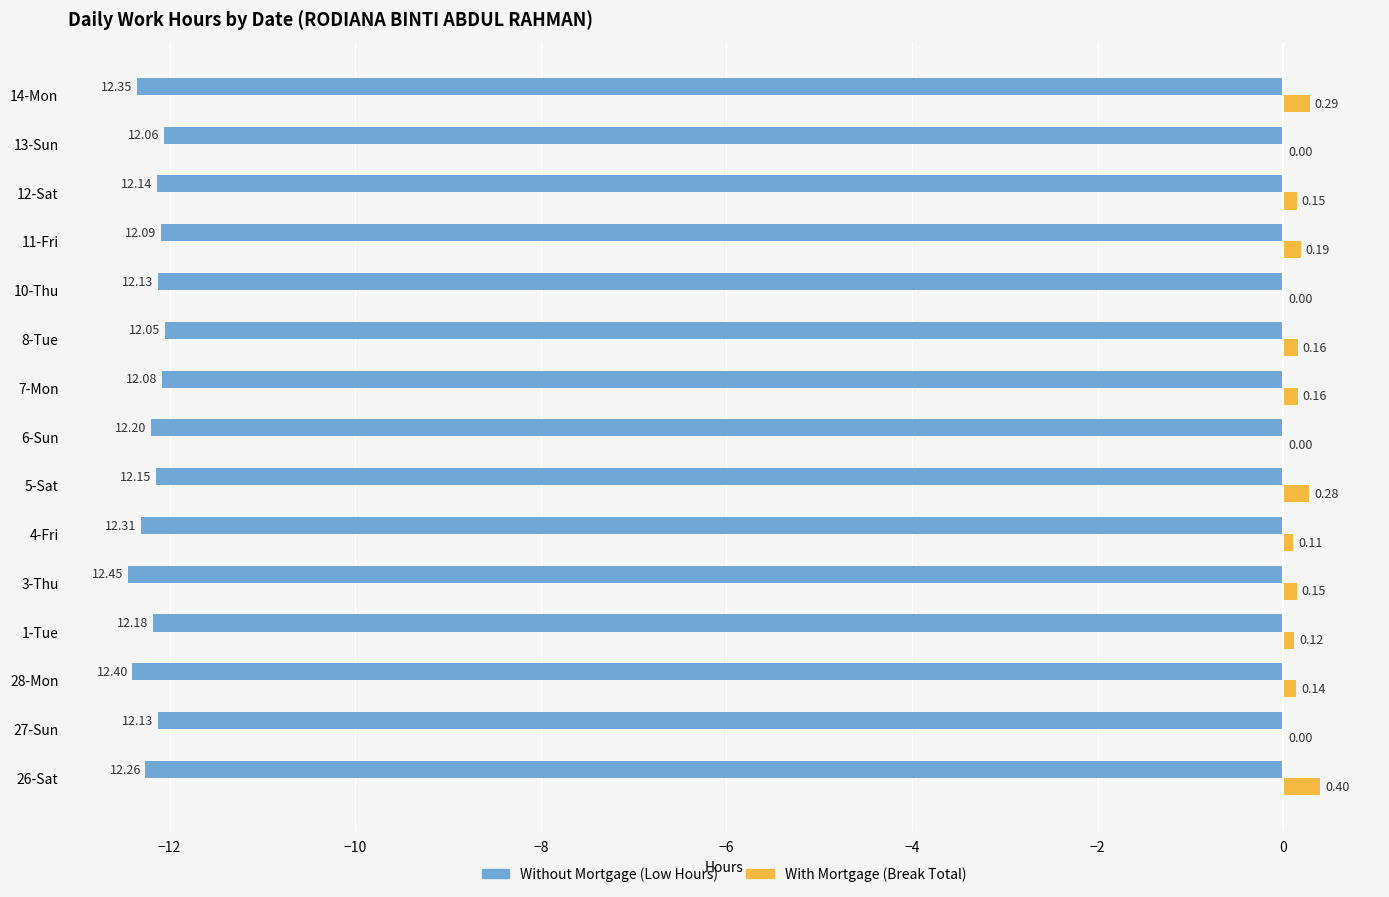

What is the total value across all series at 1-Tue?

-12.1